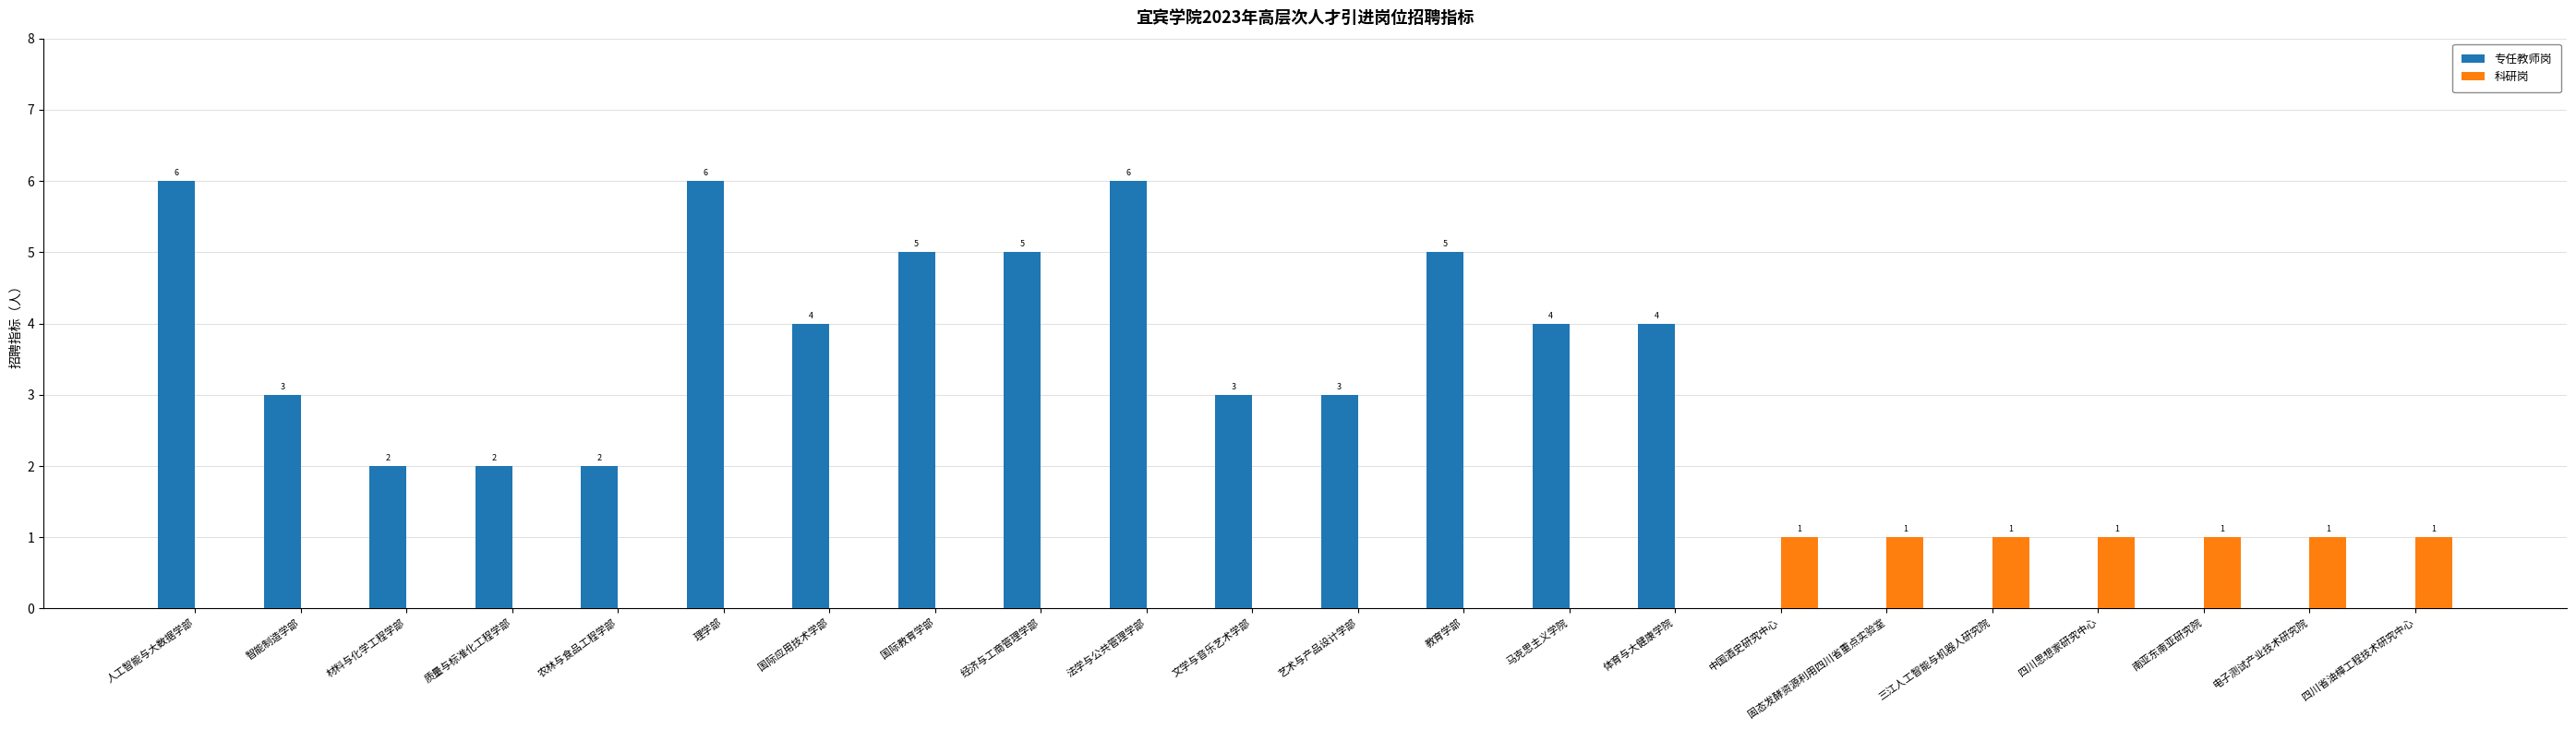

Is the value of 科研岗 at 固态发酵资源利用四川省重点实验室 greater than the value of 专任教师岗 at 中国酒史研究中心?

Yes